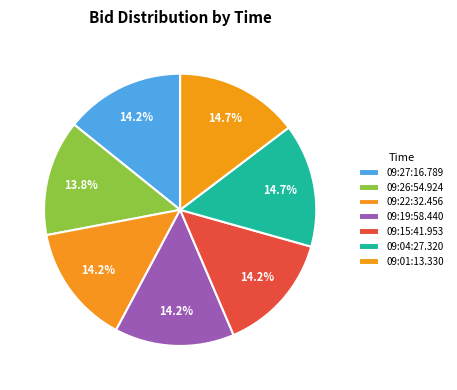

How many slices are in this pie chart?

7